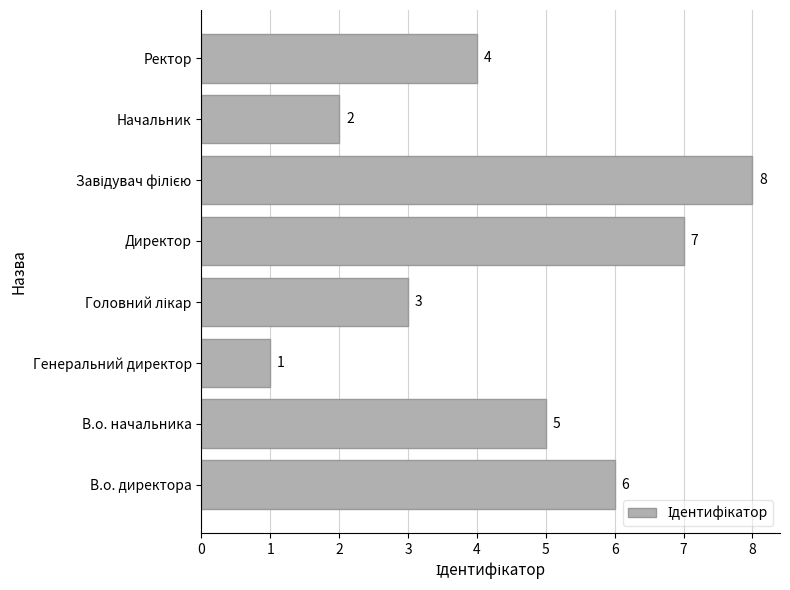

At which category does the chart reach its minimum across all series?

Генеральний директор